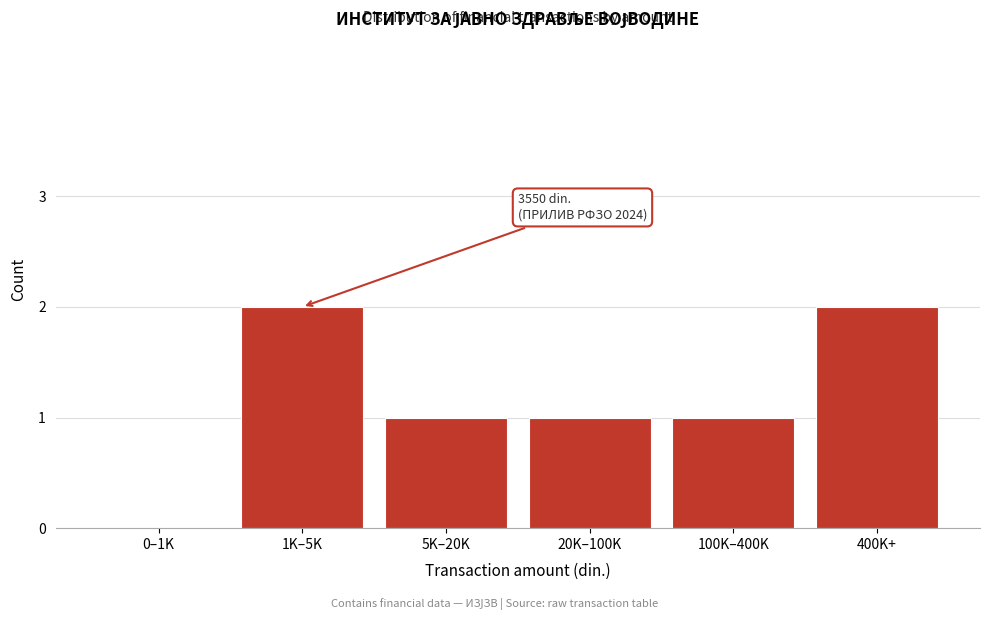

Reading right to left, list all the values displayed in this chart.

400K+=2	100K–400K=1	20K–100K=1	5K–20K=1	1K–5K=2	0–1K=0